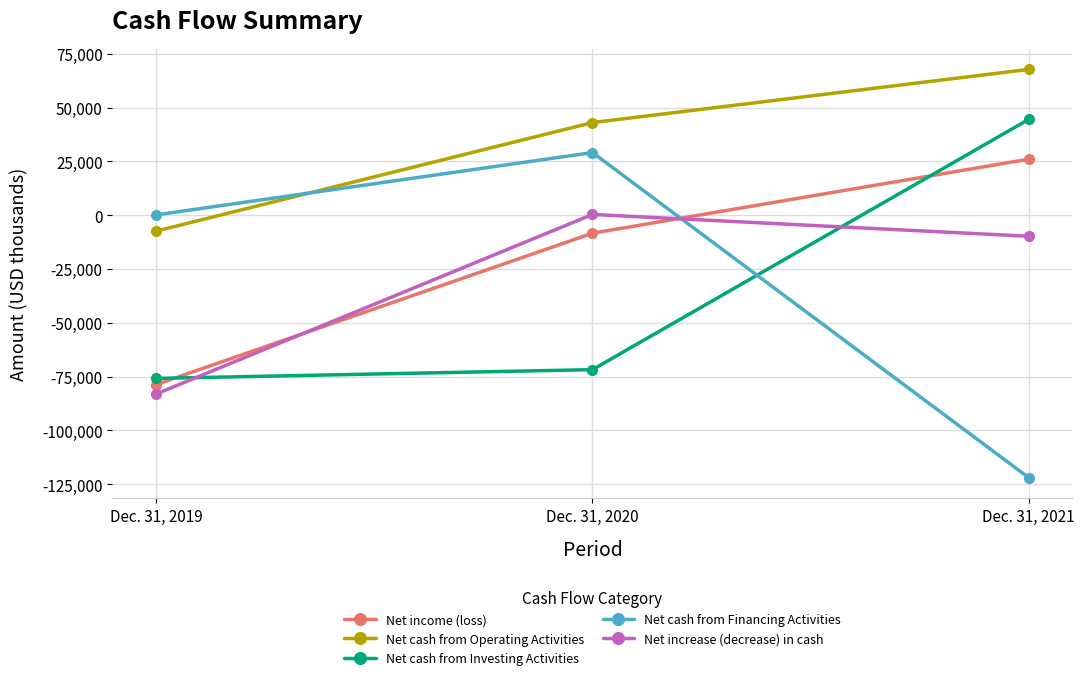

Reading left to right, what are all the values shown in this chart?

Net income (loss): Dec. 31, 2019=-78733	Dec. 31, 2020=-8391	Dec. 31, 2021=26038
Net cash from Operating Activities: Dec. 31, 2019=-7416	Dec. 31, 2020=43021	Dec. 31, 2021=67742
Net cash from Investing Activities: Dec. 31, 2019=-75867	Dec. 31, 2020=-71792	Dec. 31, 2021=44528
Net cash from Financing Activities: Dec. 31, 2019=126	Dec. 31, 2020=29098	Dec. 31, 2021=-122029
Net increase (decrease) in cash: Dec. 31, 2019=-83131	Dec. 31, 2020=332	Dec. 31, 2021=-9811